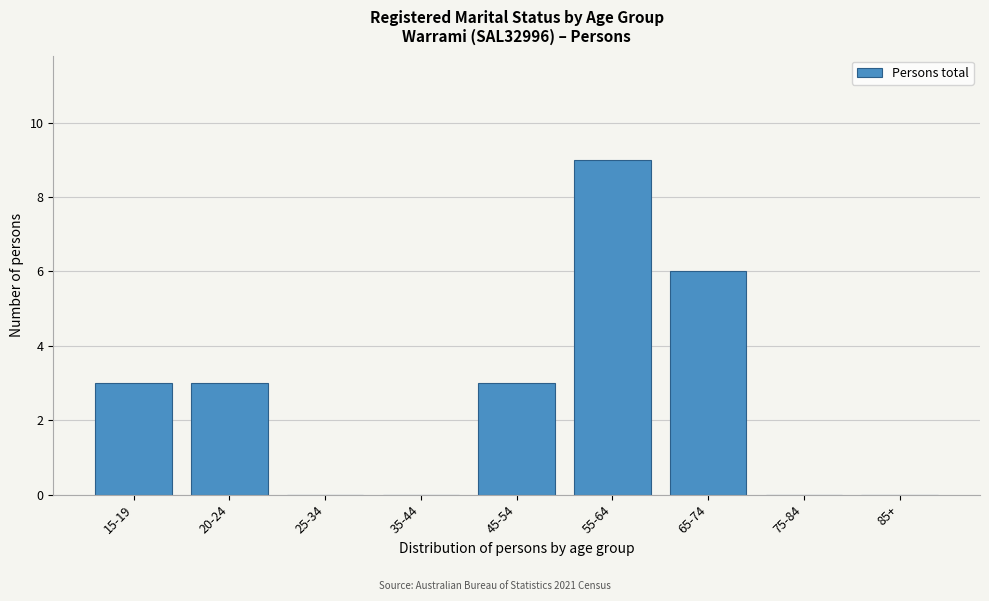

Reading left to right, transcribe all the data shown in this chart.

15-19=3	20-24=3	25-34=0	35-44=0	45-54=3	55-64=9	65-74=6	75-84=0	85+=0